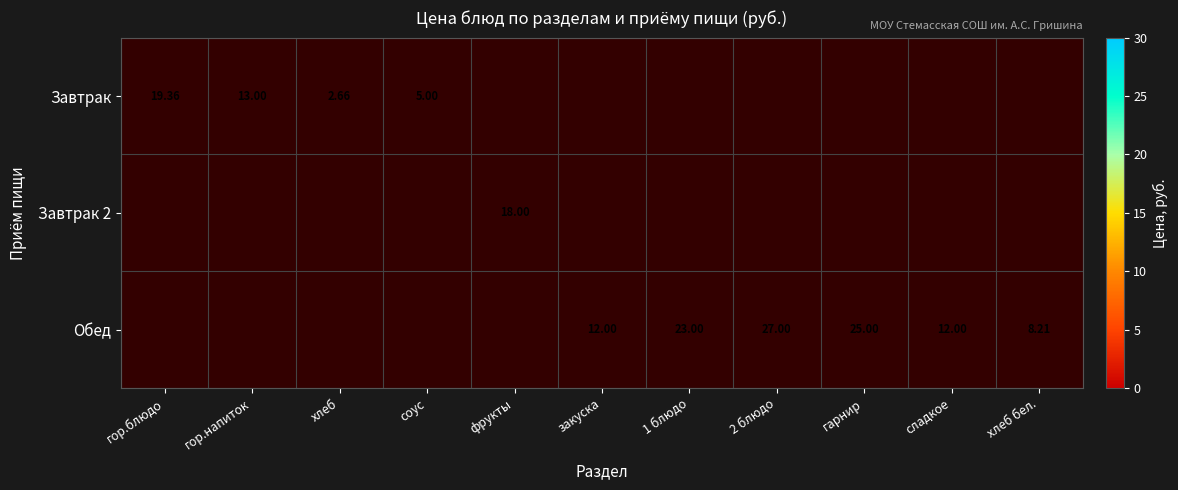

Count the number of data series in this chart.

3